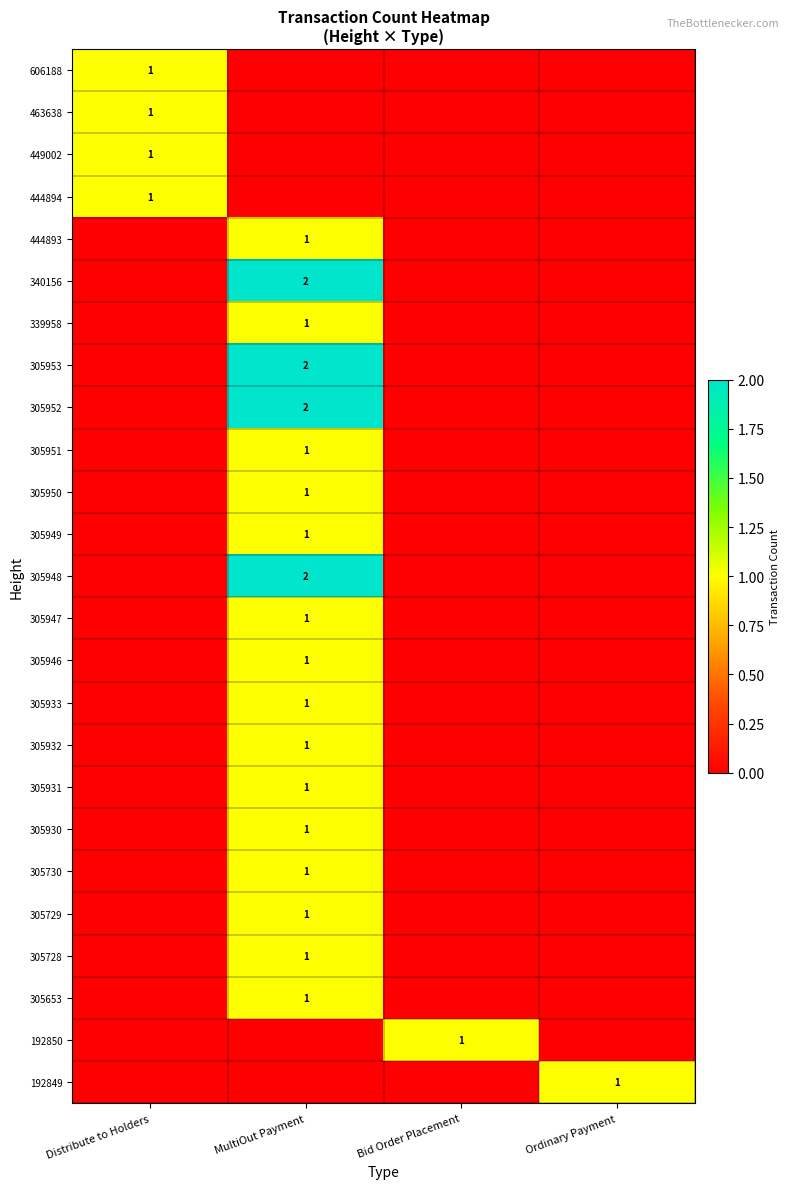

Which category has the highest value across all series?

MultiOut Payment